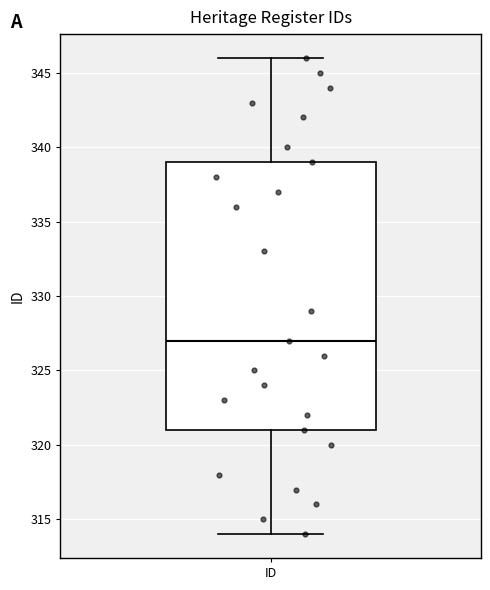

Transcribe this box plot: give where the median line is, the range the box spans, and where the two whiskers end, as read against the y-axis. The values are not printed on the chart, so give them approximately, as read against the axis.

median 327, box 321 to 339, whiskers 314 to 346